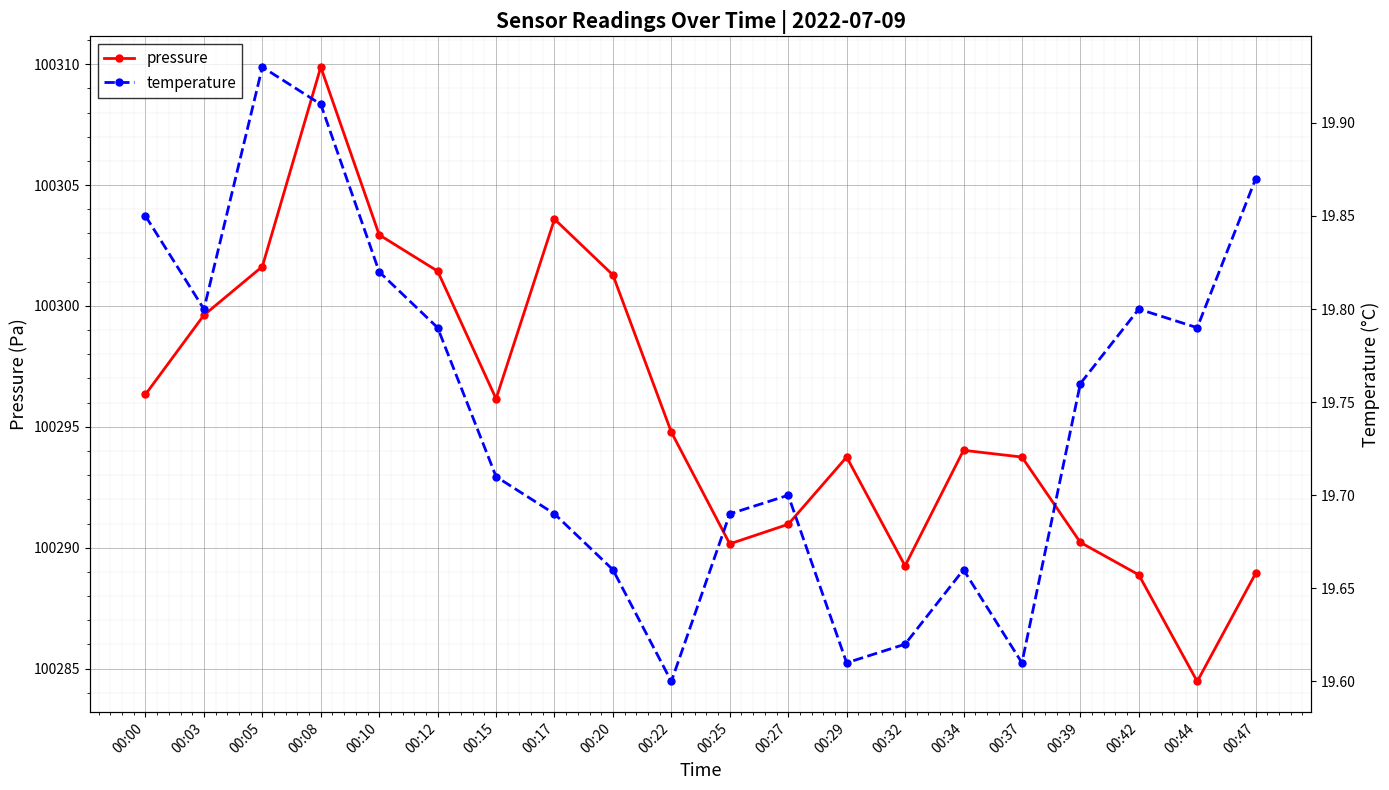

What is the spread (max minus min) of values at 00:25?

100270.5